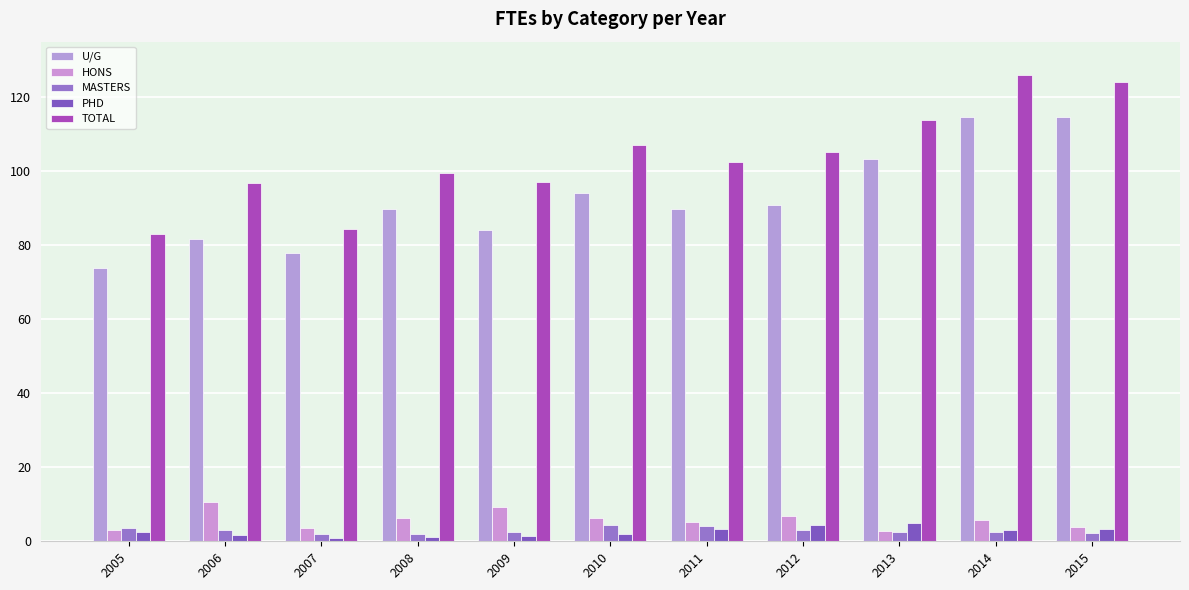

Which category has the highest value in the PHD series?

2013